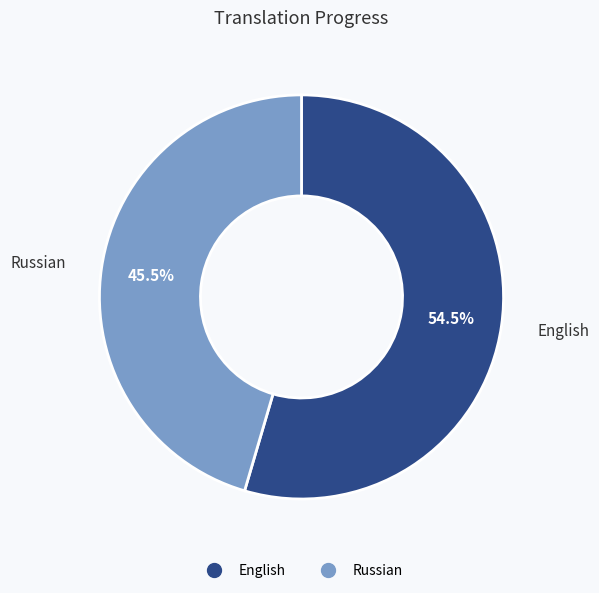

What is the smallest slice in the pie chart?

Russian